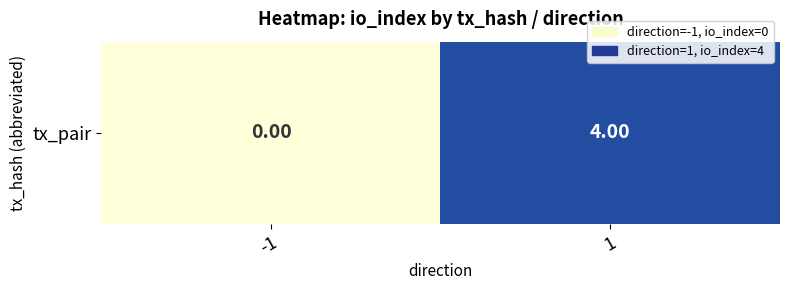

How many data points are less than 4?

1